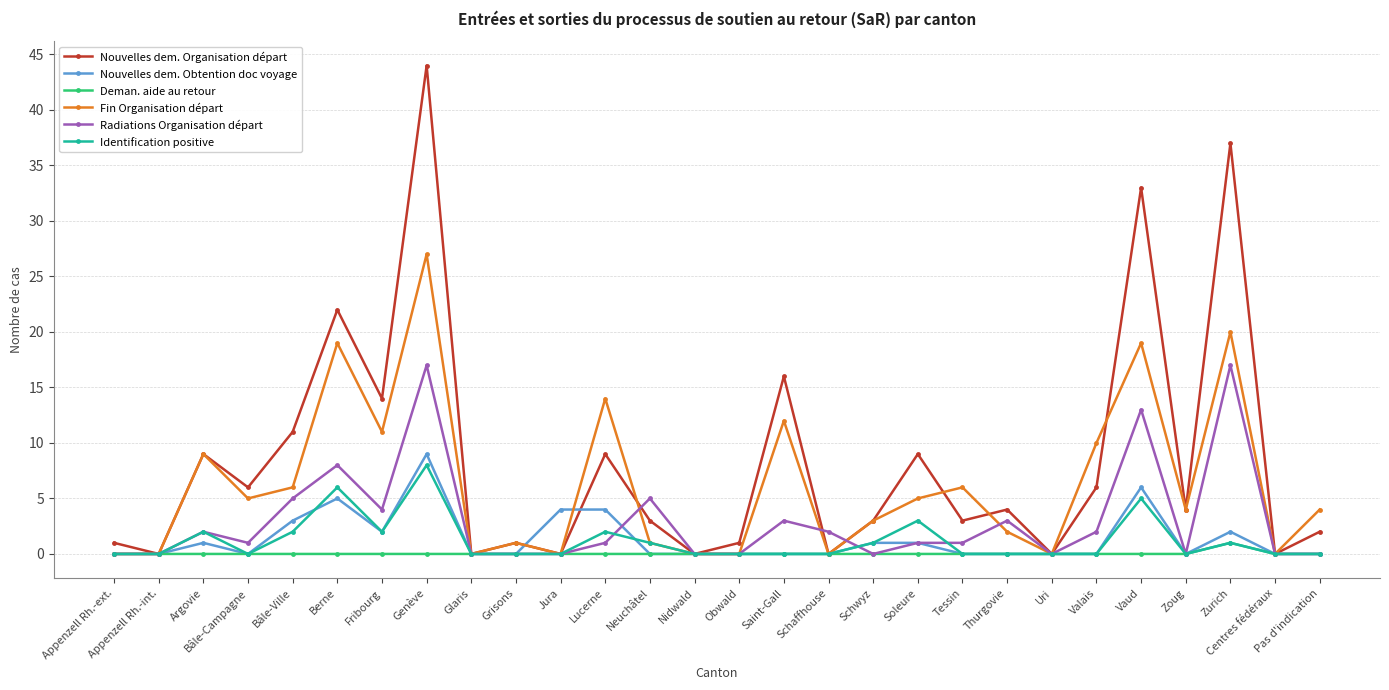

What is the label of the 2nd point from the left?

Appenzell Rh.-int.